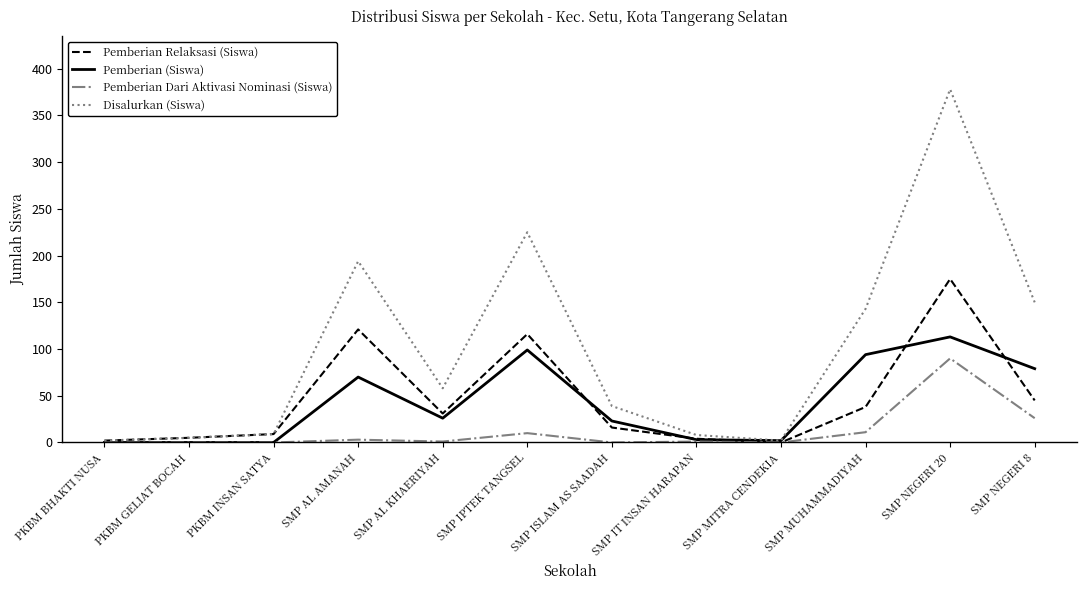

Which label corresponds to the largest value in the chart?

SMP NEGERI 20